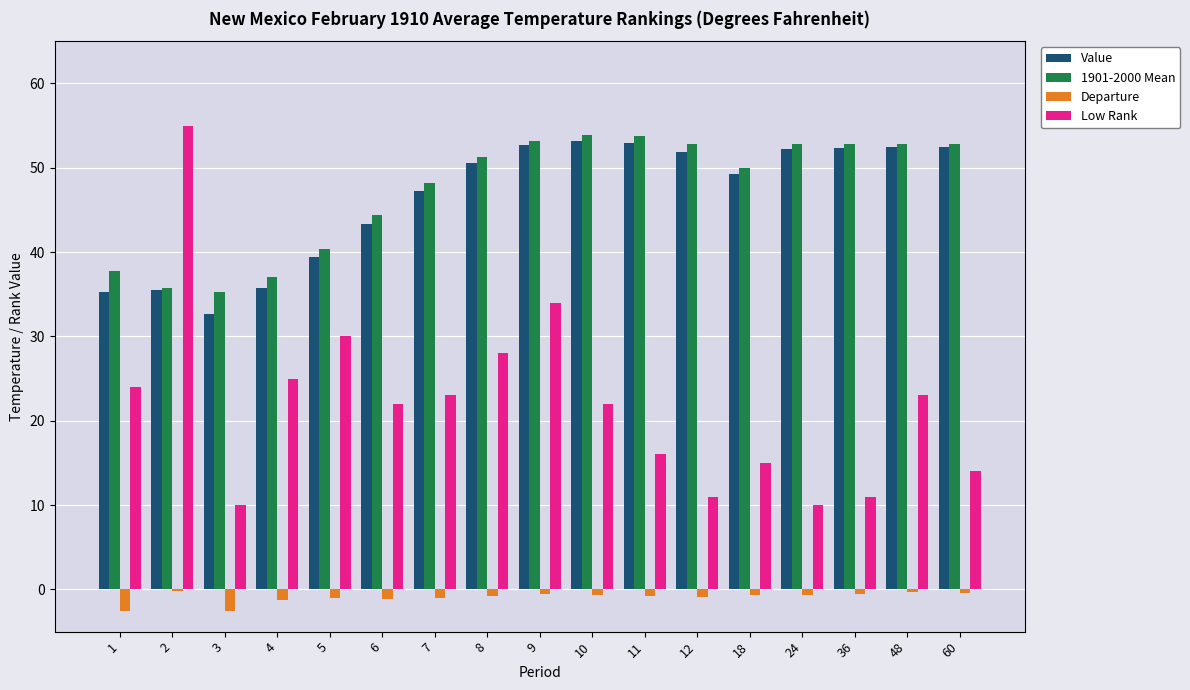

What are all the series names shown in the legend?

Value, 1901-2000 Mean, Departure, Low Rank